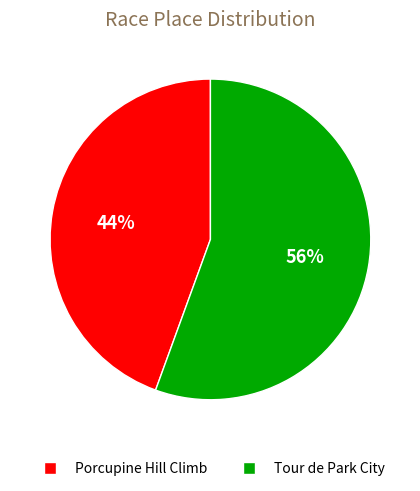

To the nearest percent, what percentage of the pie is Tour de Park City?

56%